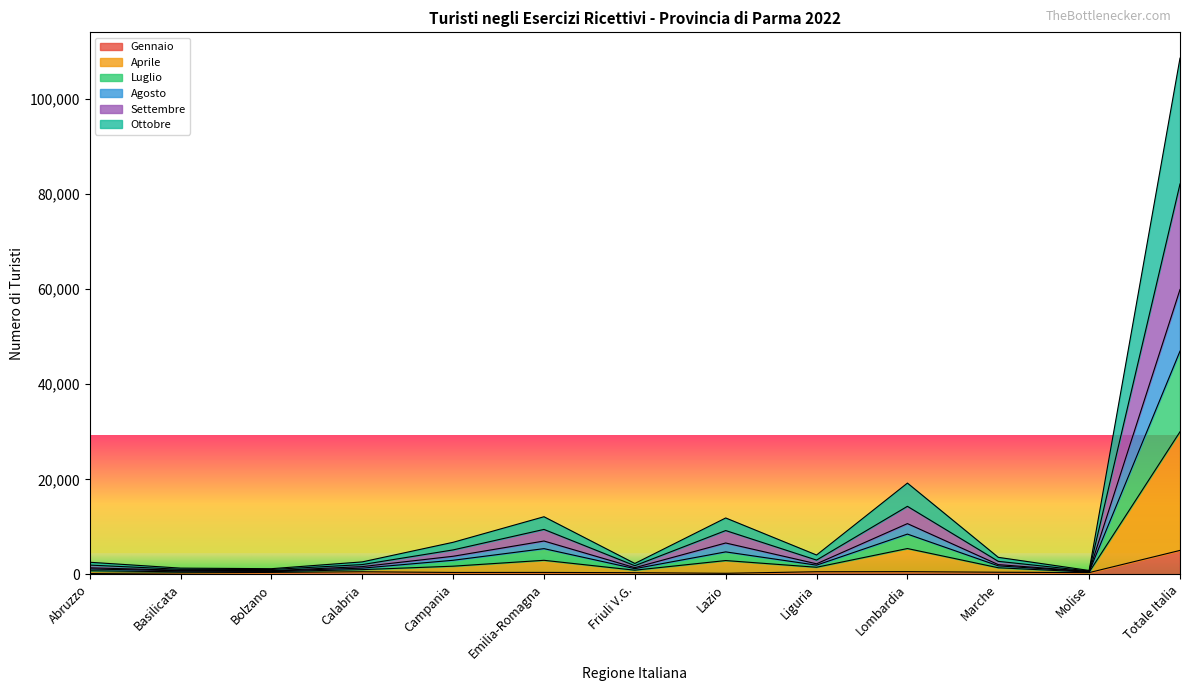

In Settembre, how many points are lower than both neighbors (excluding endpoints)?

4